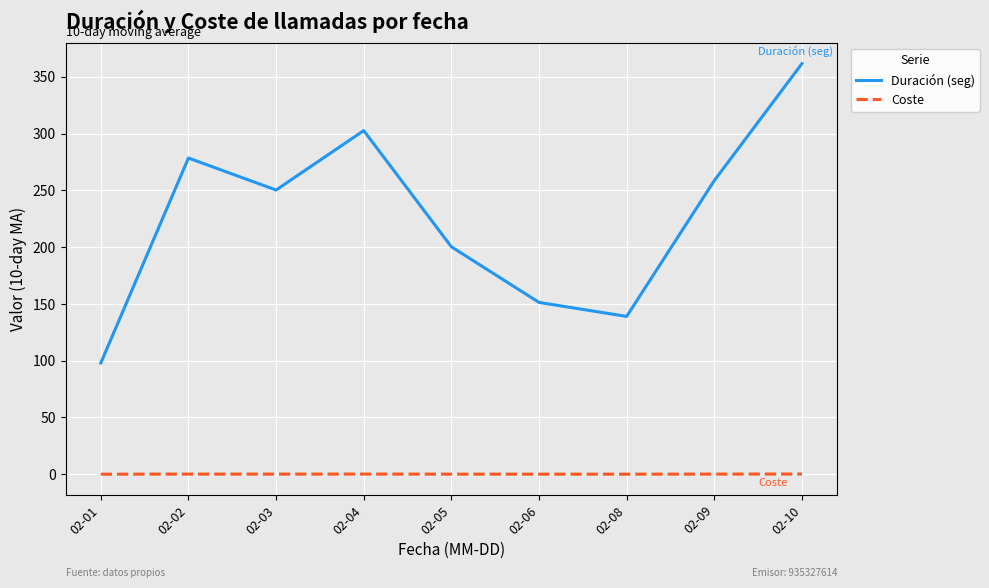

At which category is the sum across all series the highest?

02-10